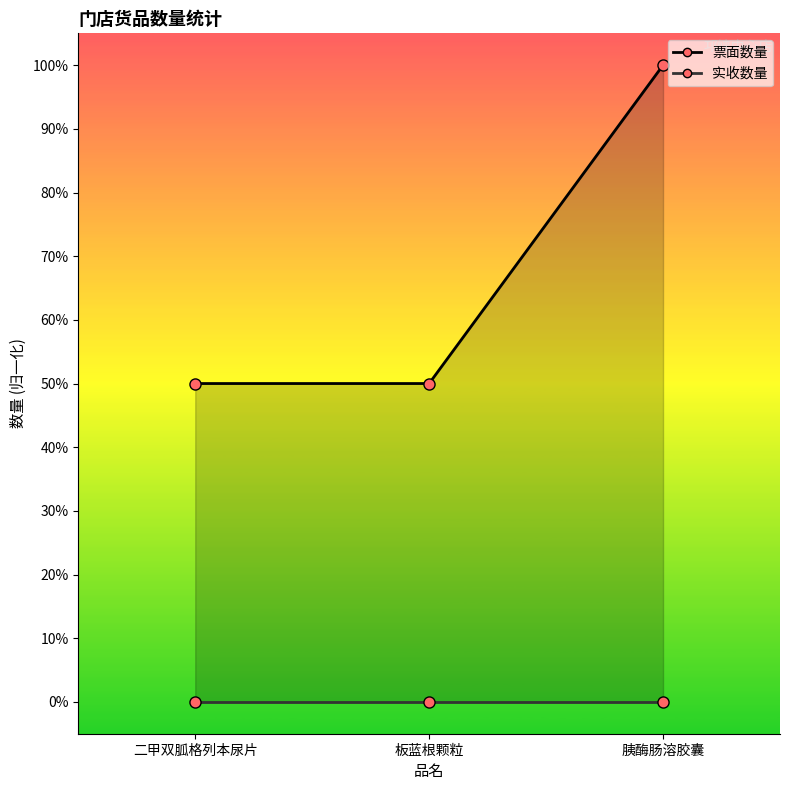

Reading right to left, extract all data points from this chart.

票面数量_line: 胰酶肠溶胶囊=1.0	板蓝根颗粒=0.5	二甲双胍格列本尿片=0.5
实收数量_line: 胰酶肠溶胶囊=0.0	板蓝根颗粒=0.0	二甲双胍格列本尿片=0.0